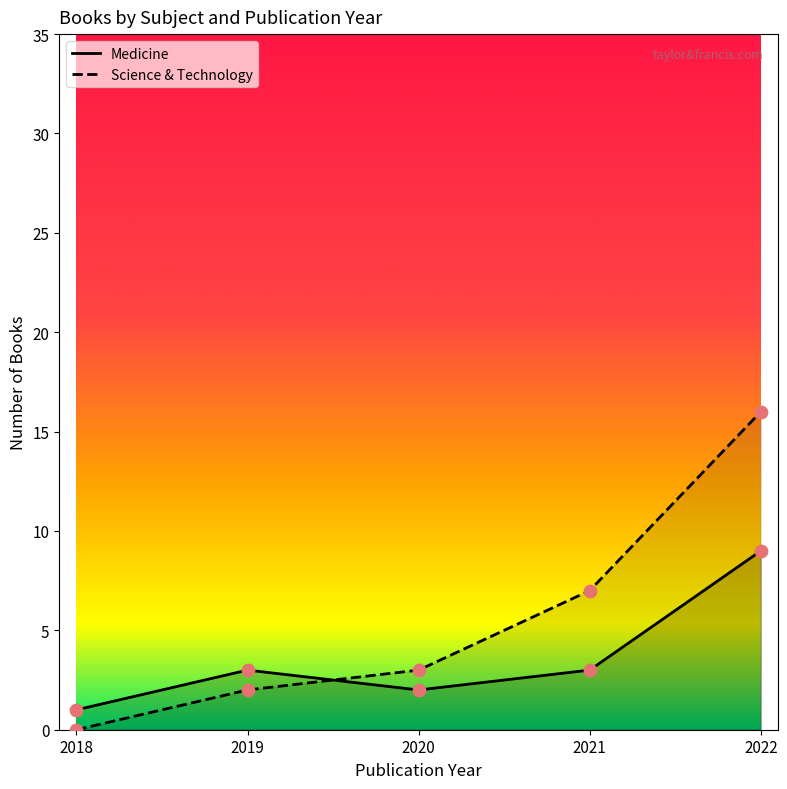

What is the total value across all series at 10?

40